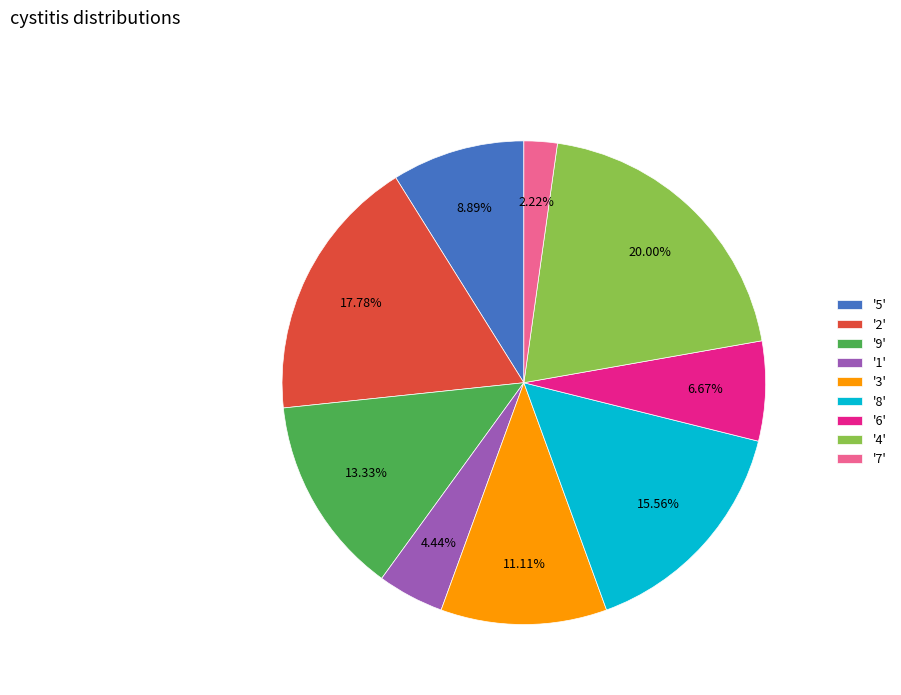

What is the ratio of the value at '8' to the value at '6'?

2.3